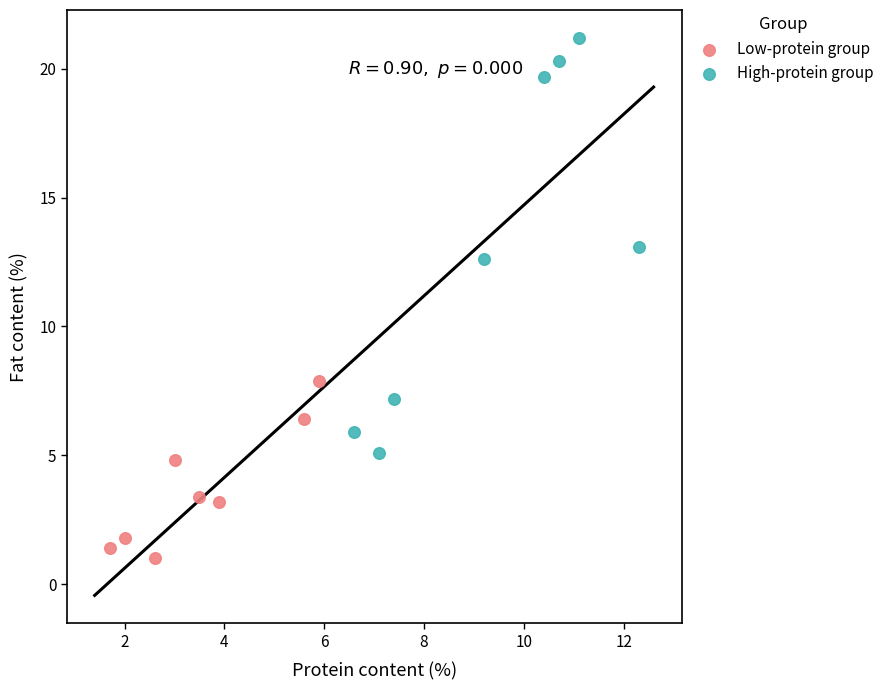

What are all the series names shown in the legend?

Low-protein group, High-protein group